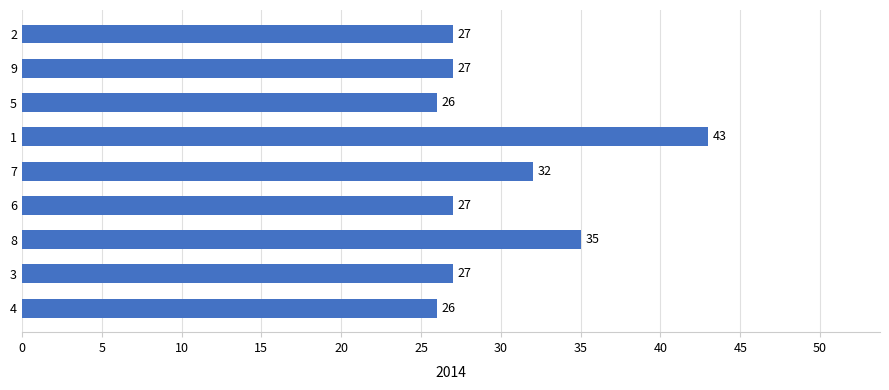

What is the change in value from 6 to 1?

+16